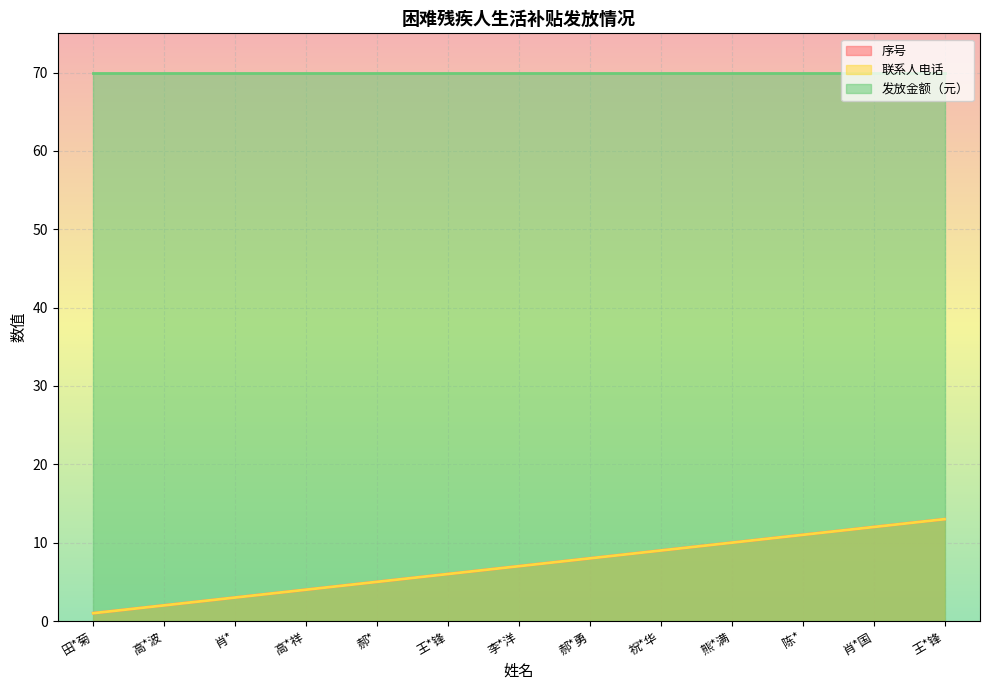

True or false: 联系人电话 has a value of 4 at 李*洋.

False